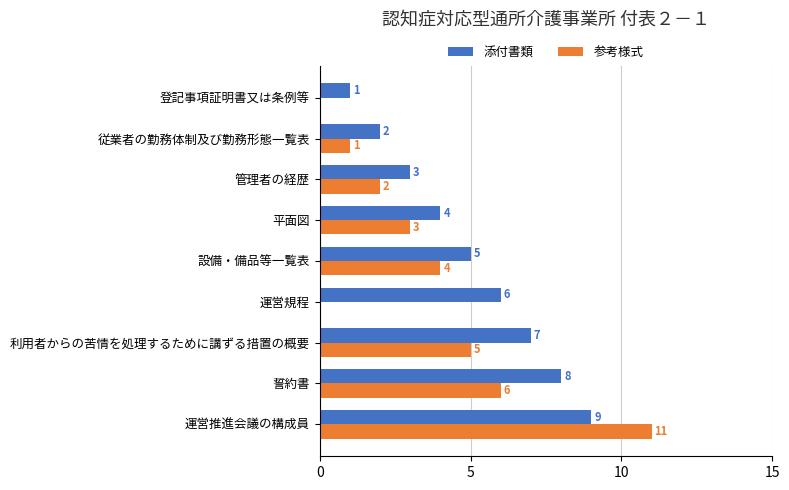

Is the value of 添付書類 at 誓約書 greater than the value of 参考様式 at 登記事項証明書又は条例等?

Yes